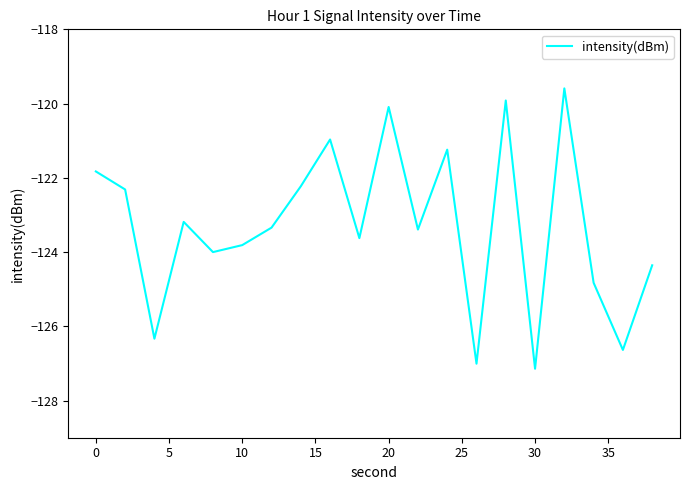

What is the difference between the maximum and minimum values?

7.6